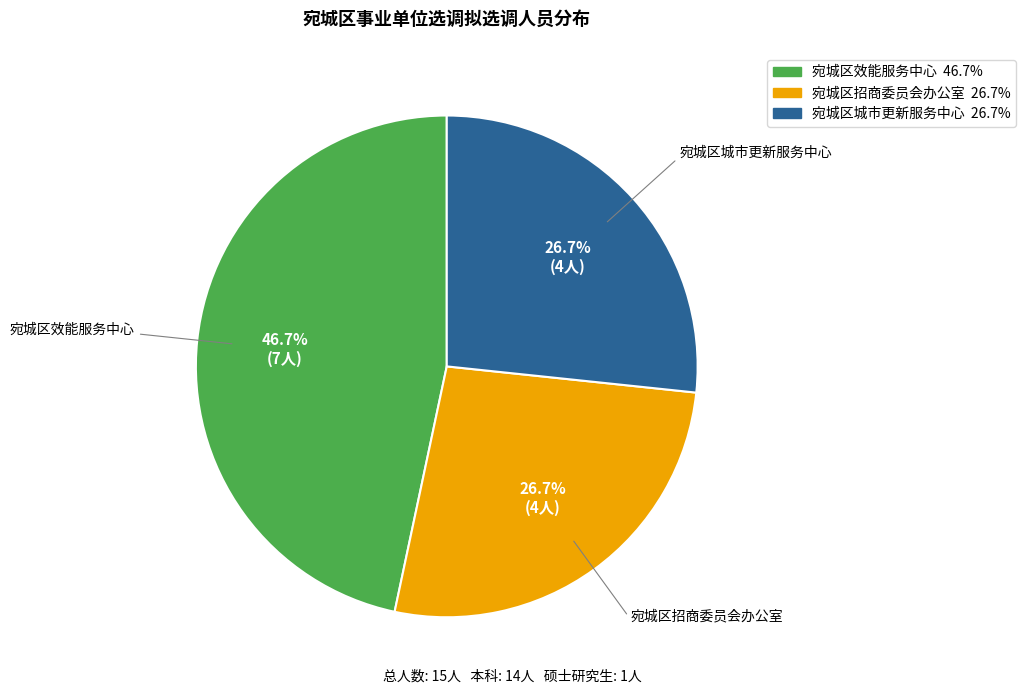

What portion of the pie excludes 宛城区招商委员会办公室?

73.3%